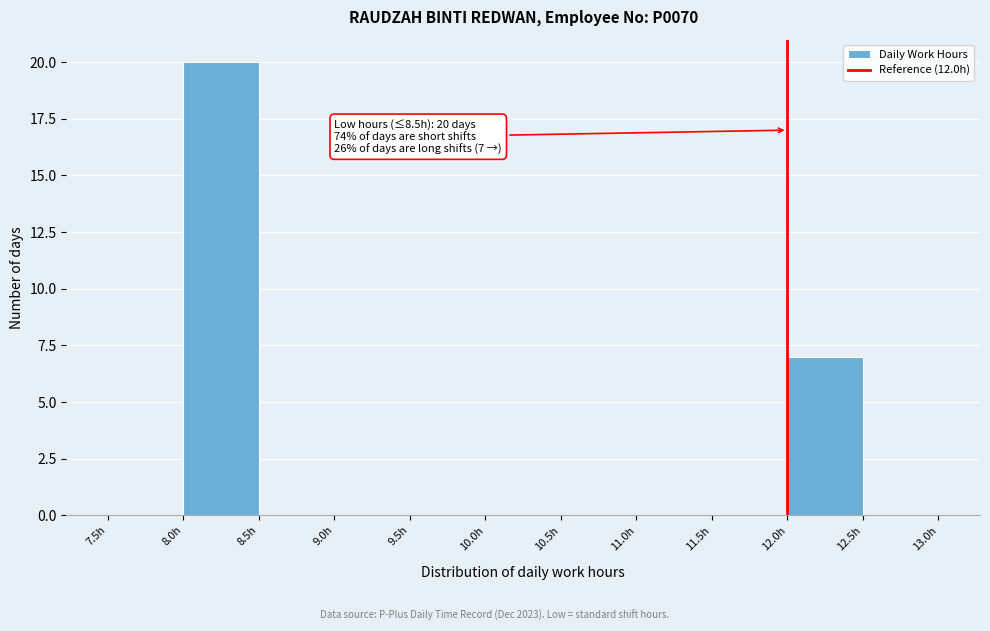

Which range on the x-axis has the tallest bar?

8.0 to 8.5